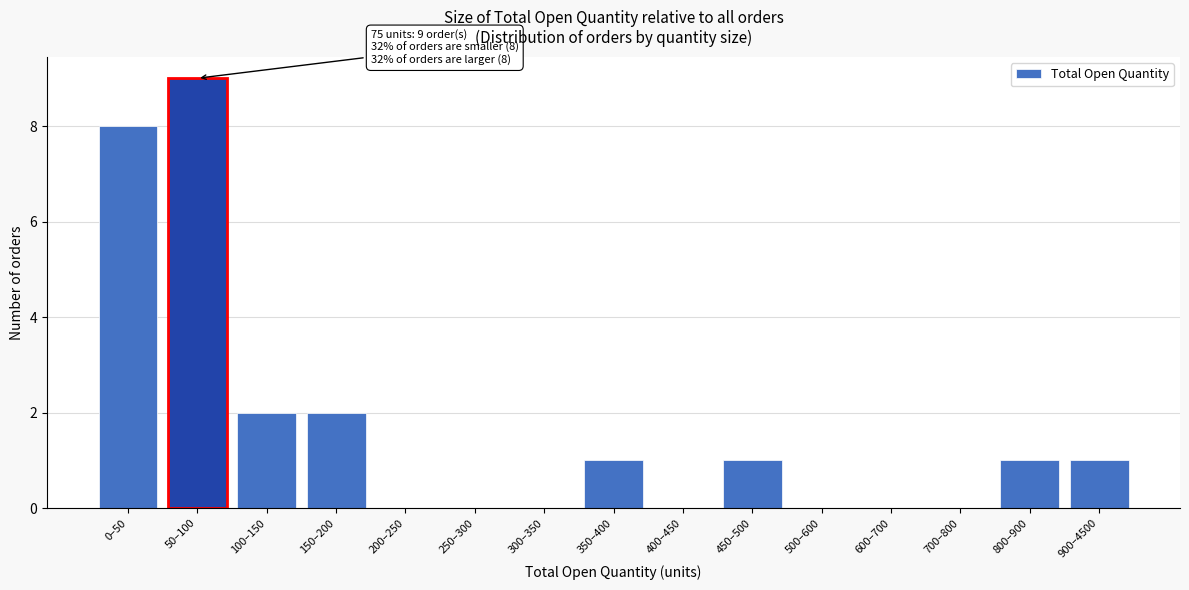

Reading right to left, list all the values displayed in this chart.

900–4500=1	800–900=1	700–800=0	600–700=0	500–600=0	450–500=1	400–450=0	350–400=1	300–350=0	250–300=0	200–250=0	150–200=2	100–150=2	50–100=9	0–50=8